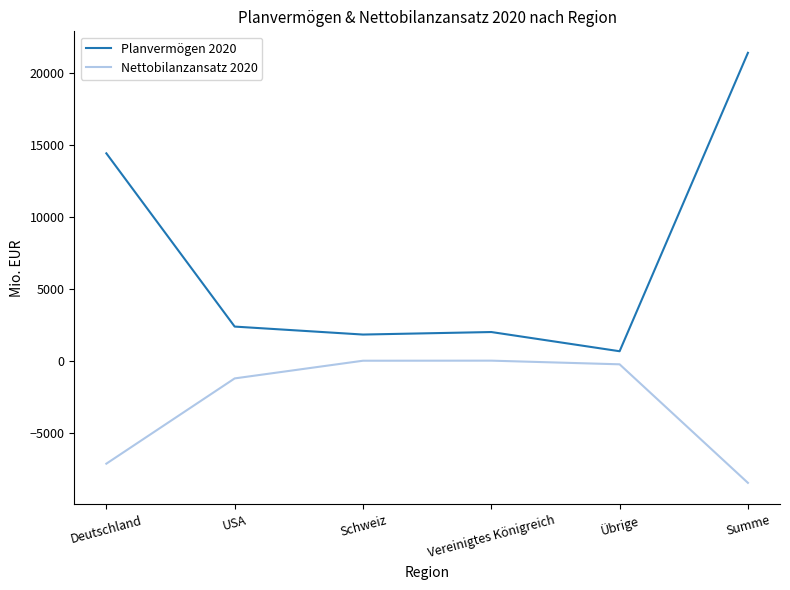

What position from the right is Deutschland?

6